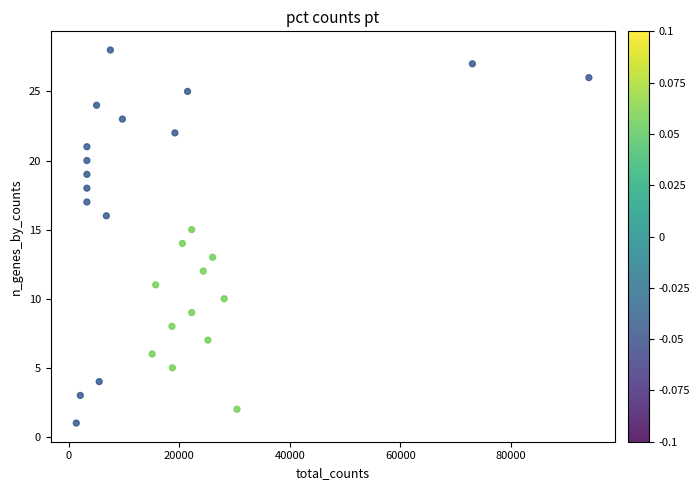

What is the range of X values (max minus min)?

92656